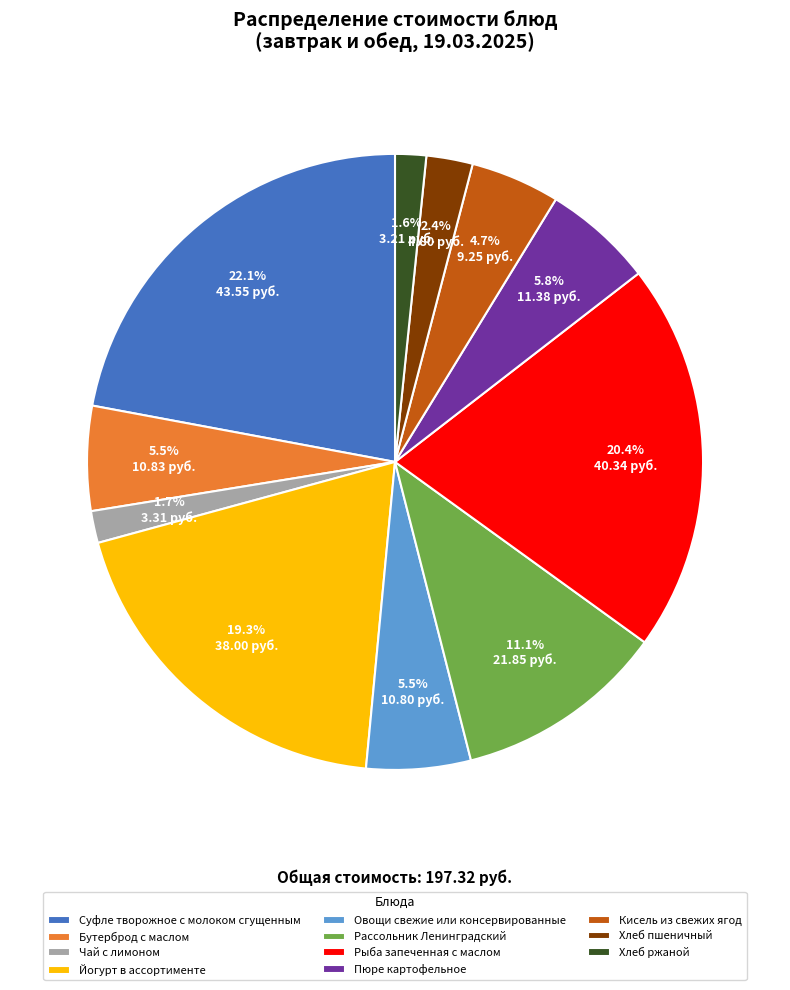

To the nearest percent, what portion does Пюре картофельное represent?

6%